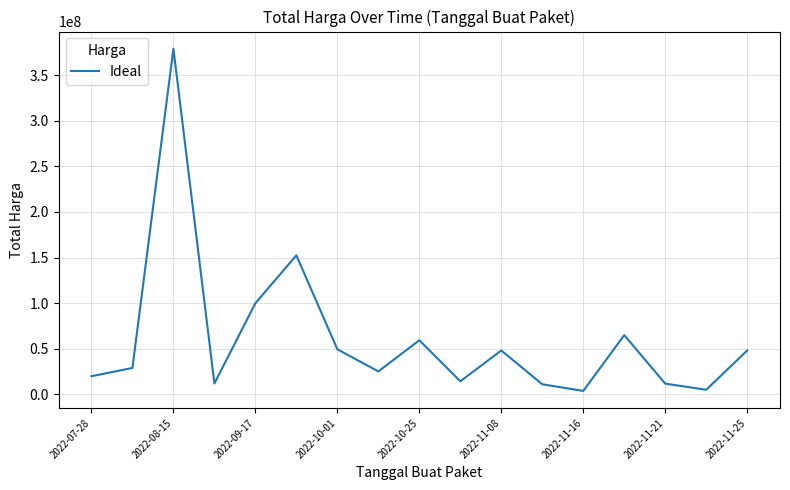

What is the difference between the maximum and minimum values?

375250000